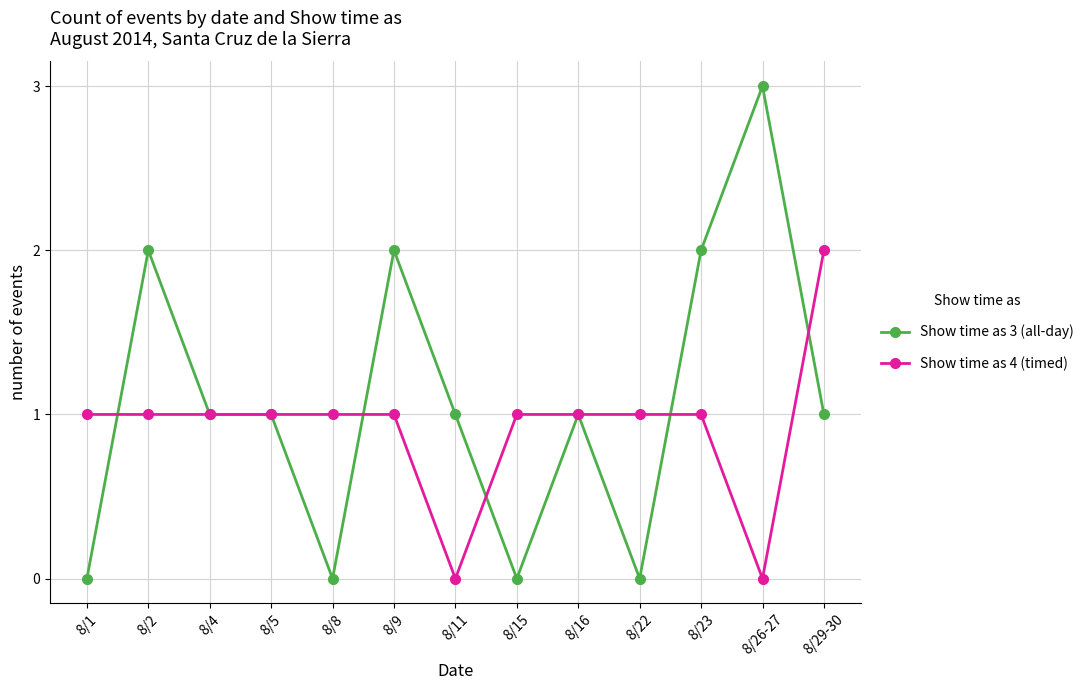

List the series in order of their peak value, highest first.

Show time as 3 (all-day), Show time as 4 (timed)